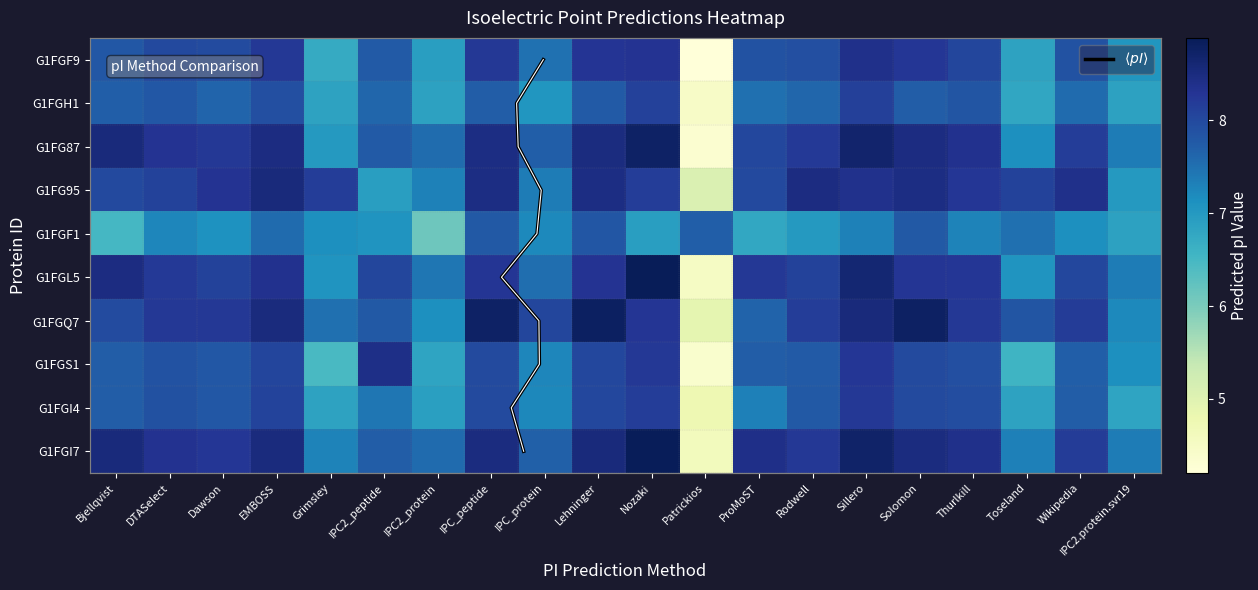

Is the value of G1FGS1 at Thurlkill greater than the value of G1FG87 at Thurlkill?

No